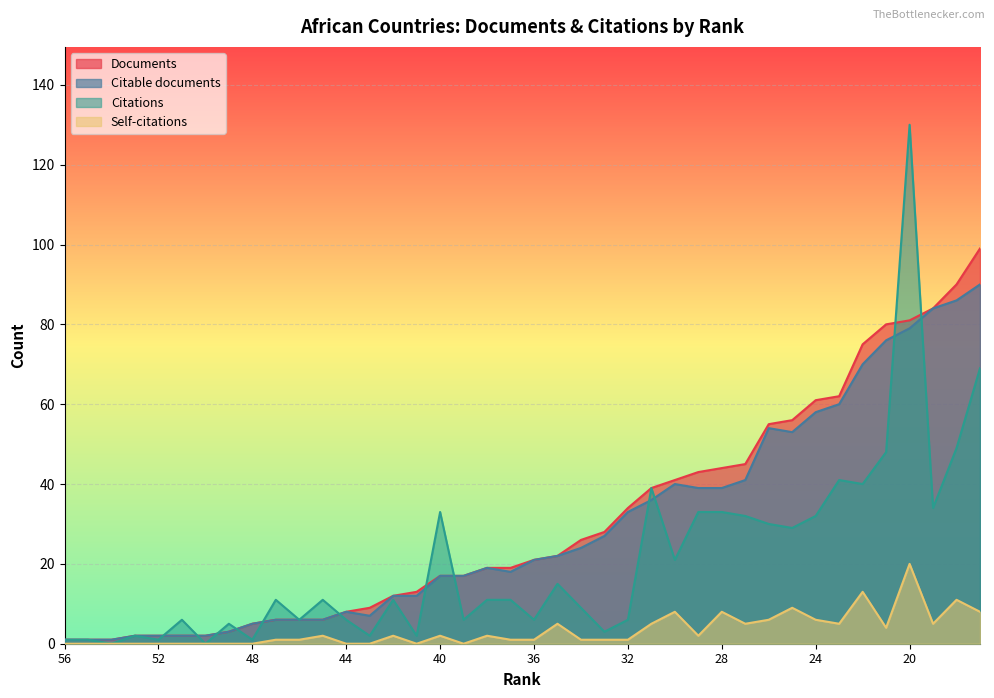

How many data points in Citable documents are above 21?

19